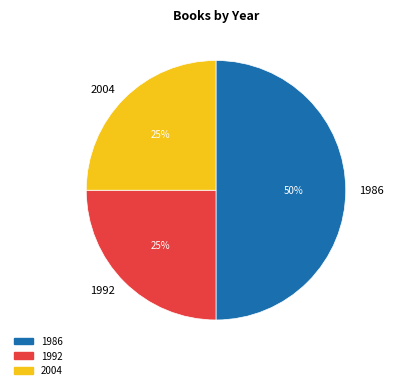

The 2004 slice represents 25% of the pie. True or false?

True